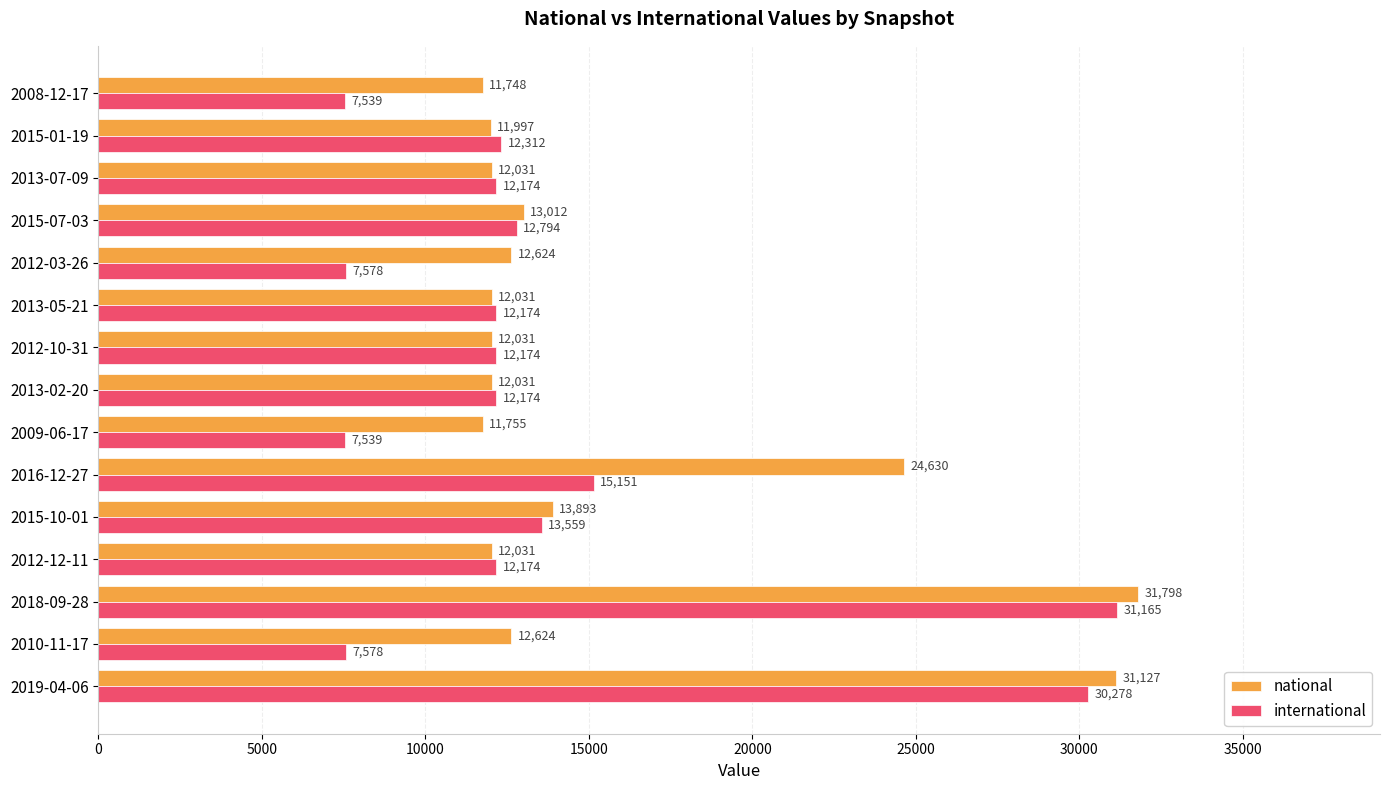

What is the average value of the national series?

15691